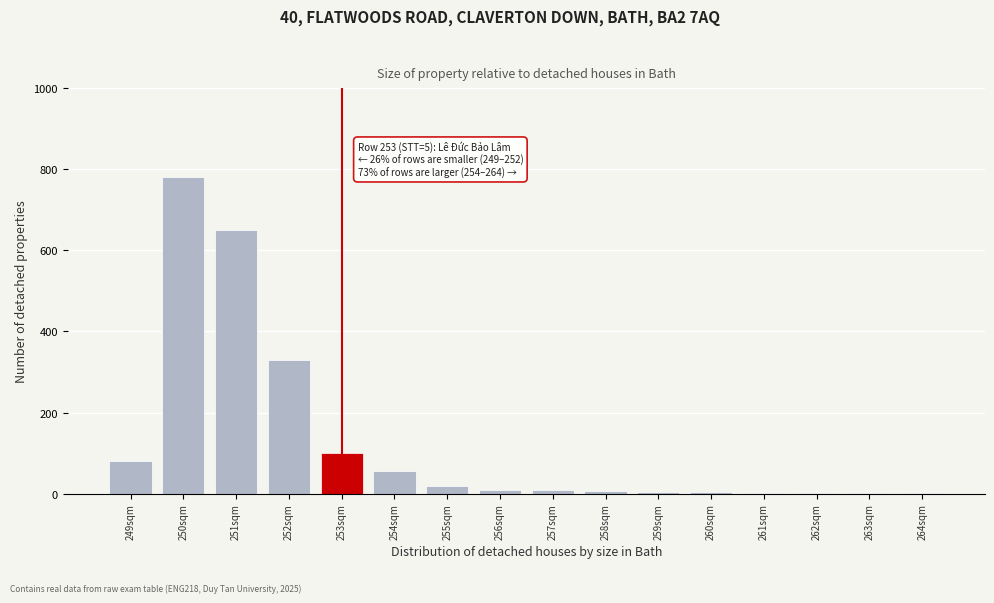

What is the sum of all values?

2055